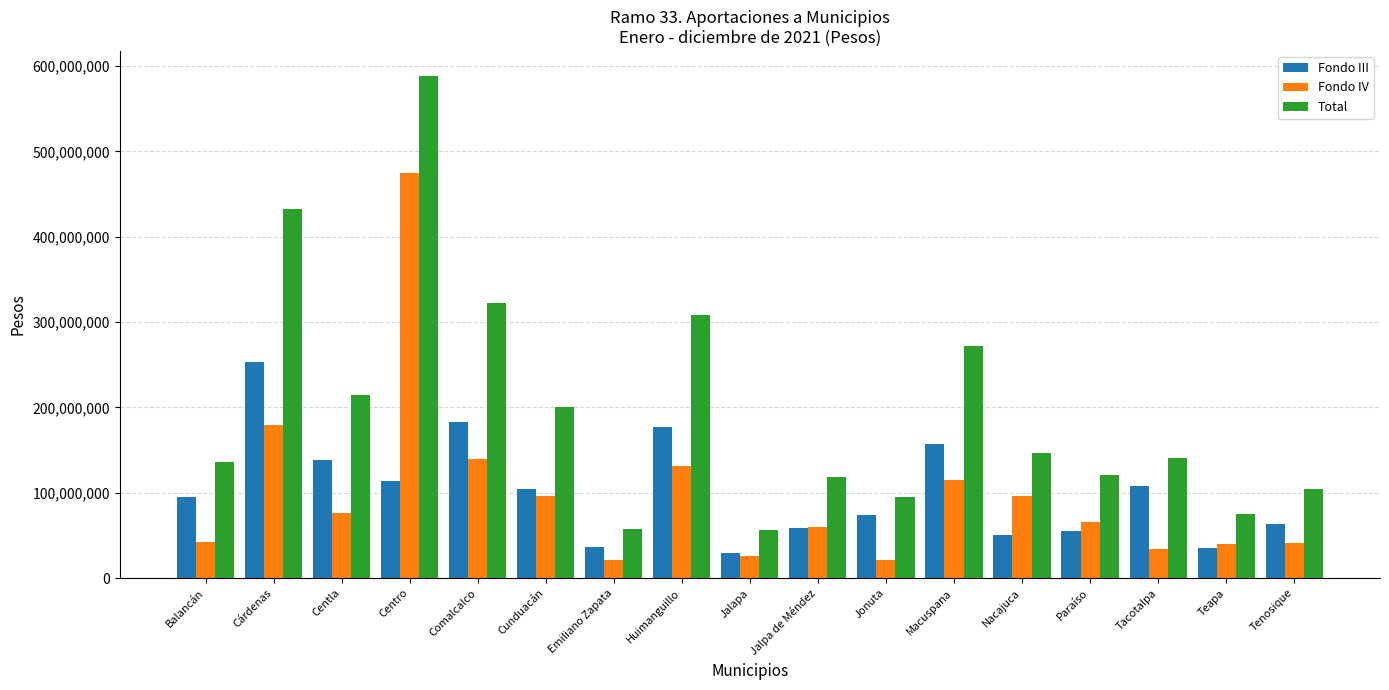

Rank the series at Tacotalpa from highest to lowest value.

Total, Fondo III, Fondo IV